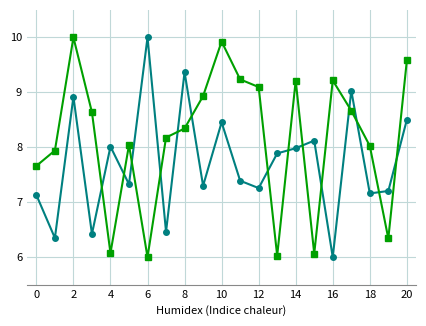

What is the maximum value shown in the chart?

10.0